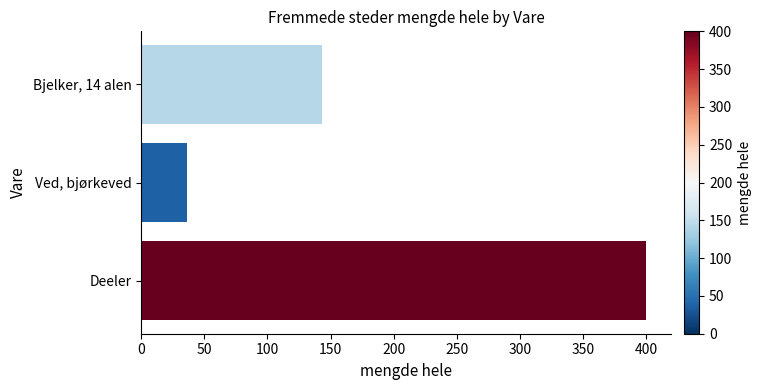

How many data points are less than 143?

1